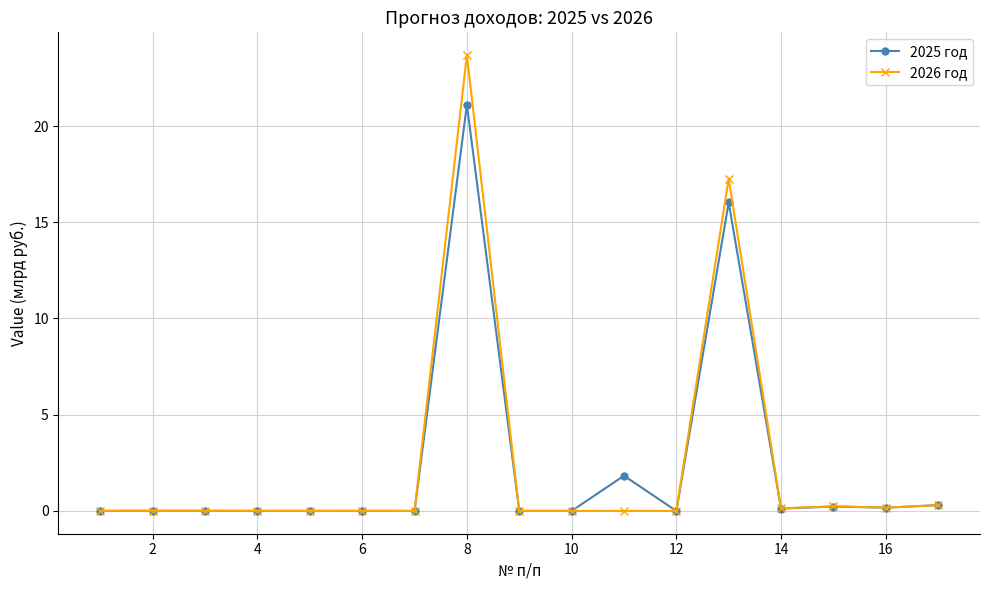

Which series has the largest range (max minus min)?

2026 год